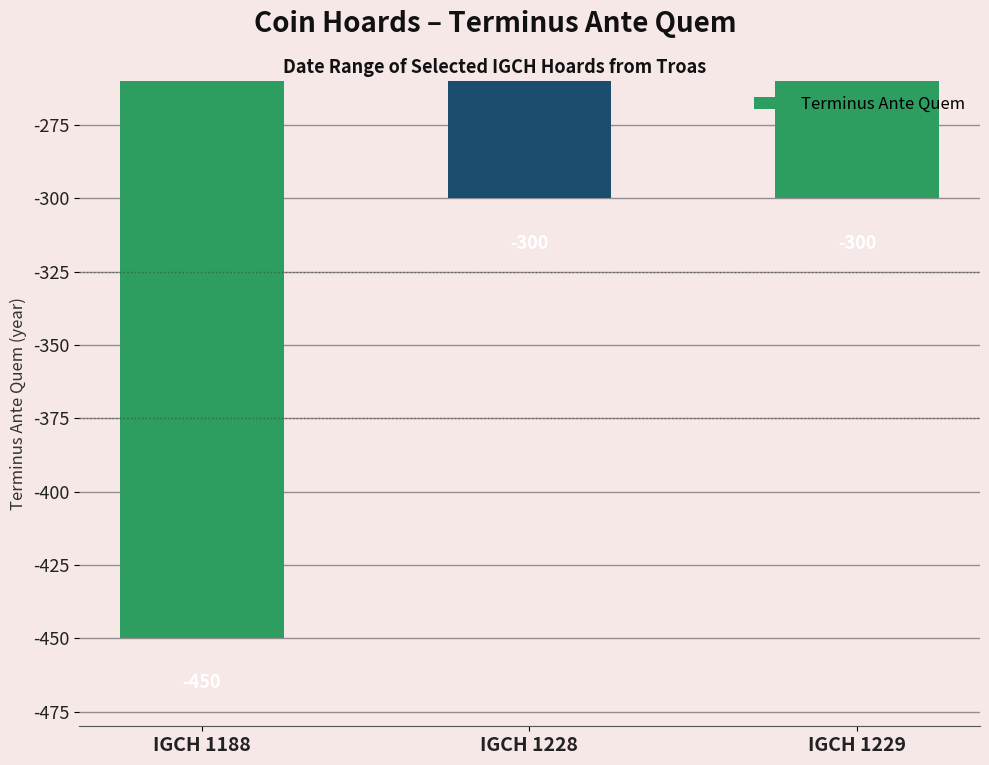

What is the change in value from IGCH 1188 to IGCH 1228?

+150